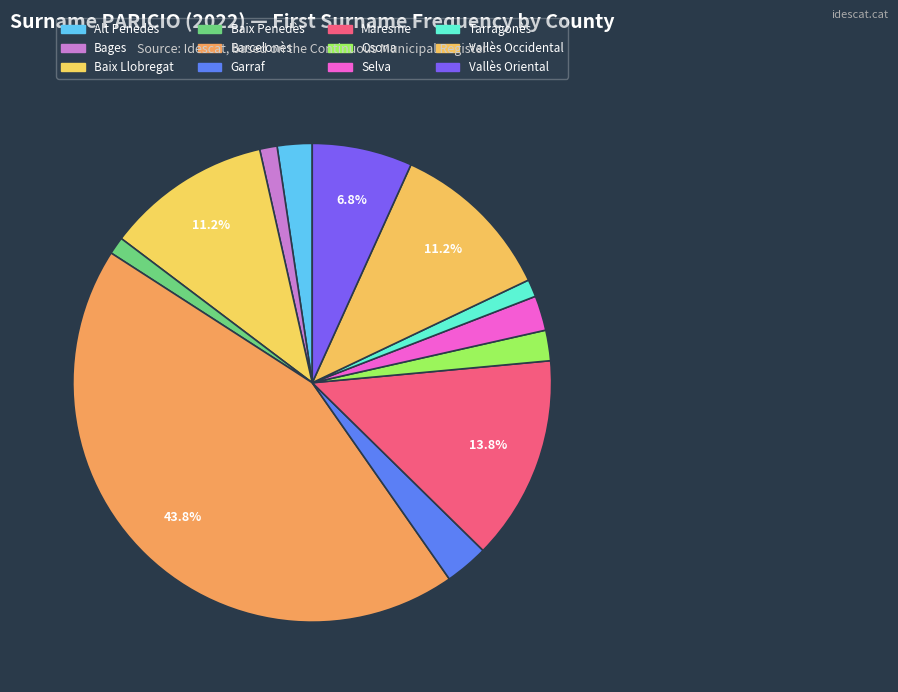

True or false: Baix Penedès accounts for 1% of the total.

True